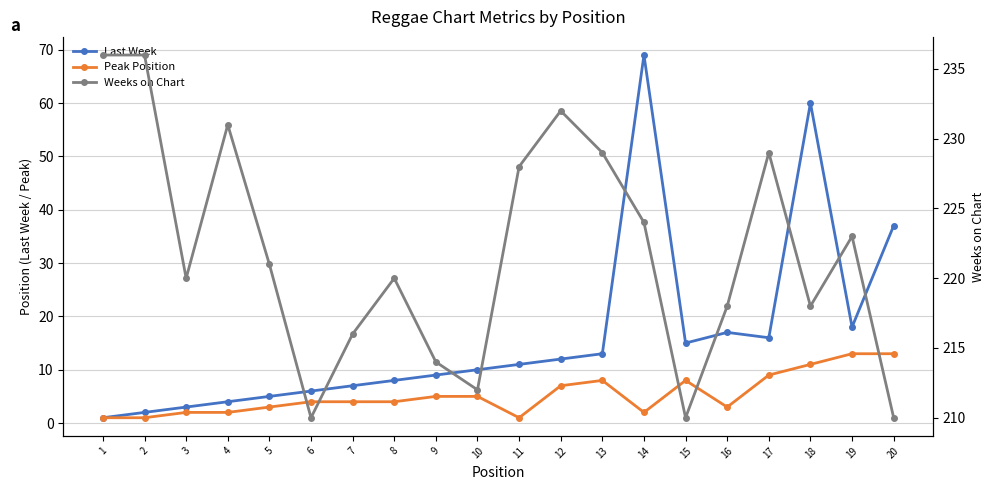

True or false: Weeks on Chart and Peak Position cross at least once.

False